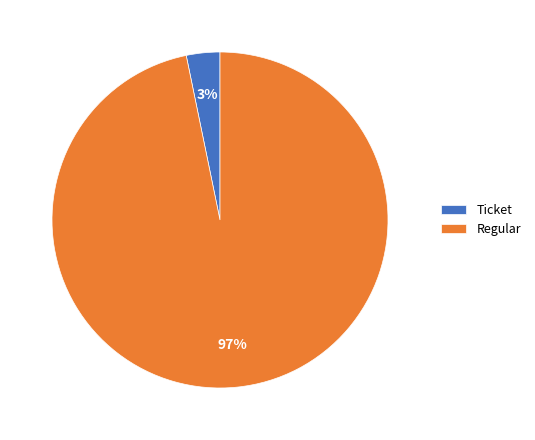

To the nearest percent, what is the difference between the largest and smallest slice percentages?

94%